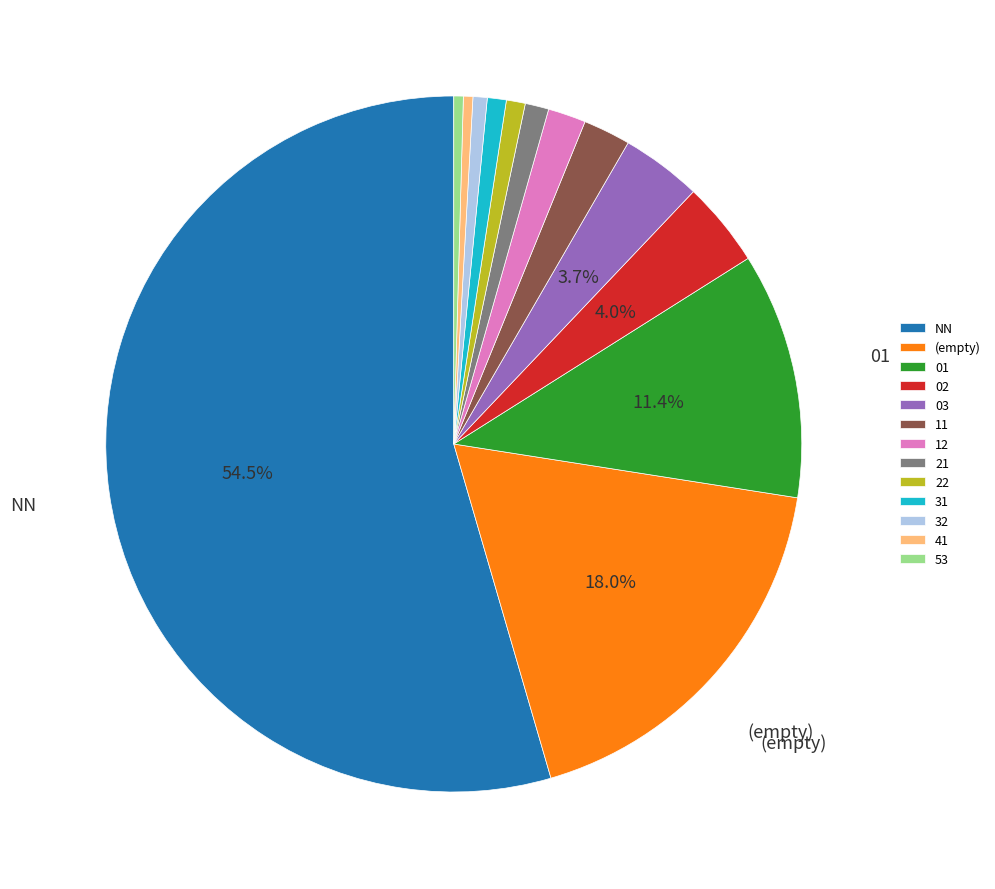

What is the majority slice?

NN